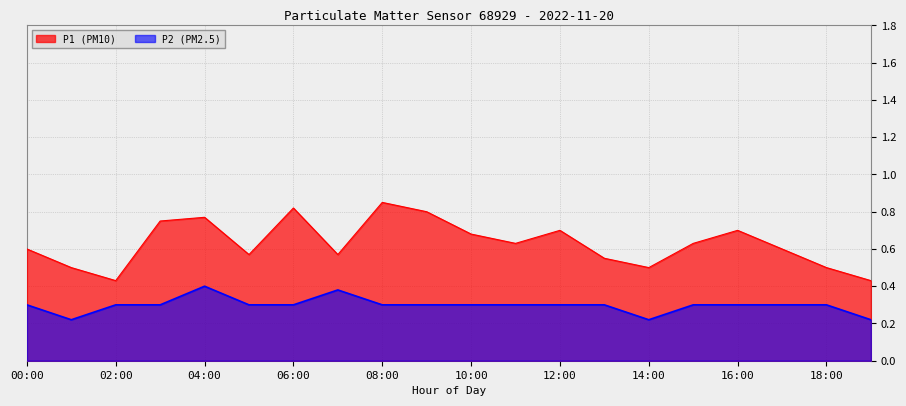

How many lines are shown in the chart?

2